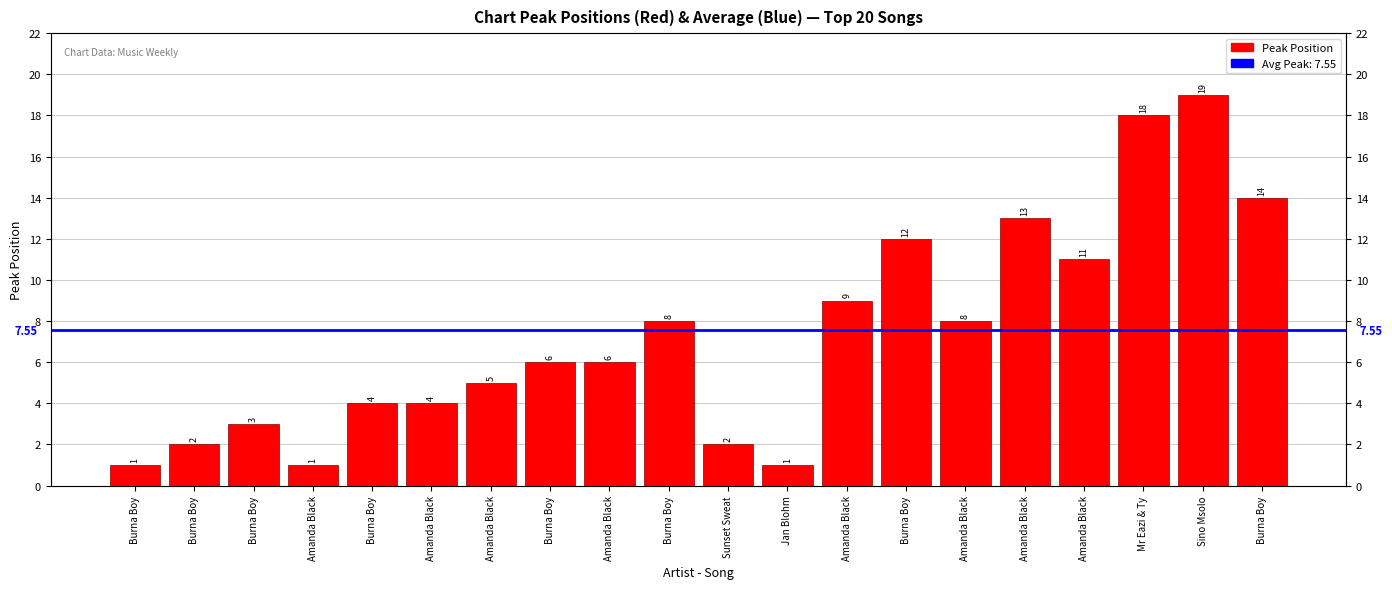

Reading left to right, transcribe all the data shown in this chart.

Burna Boy=1	Burna Boy=2	Burna Boy=3	Amanda Black=1	Burna Boy=4	Amanda Black=4	Amanda Black=5	Burna Boy=6	Amanda Black=6	Burna Boy=8	Sunset Sweat=2	Jan Blohm=1	Amanda Black=9	Burna Boy=12	Amanda Black=8	Amanda Black=13	Amanda Black=11	Mr Eazi & Ty=18	Sino Msolo=19	Burna Boy=14